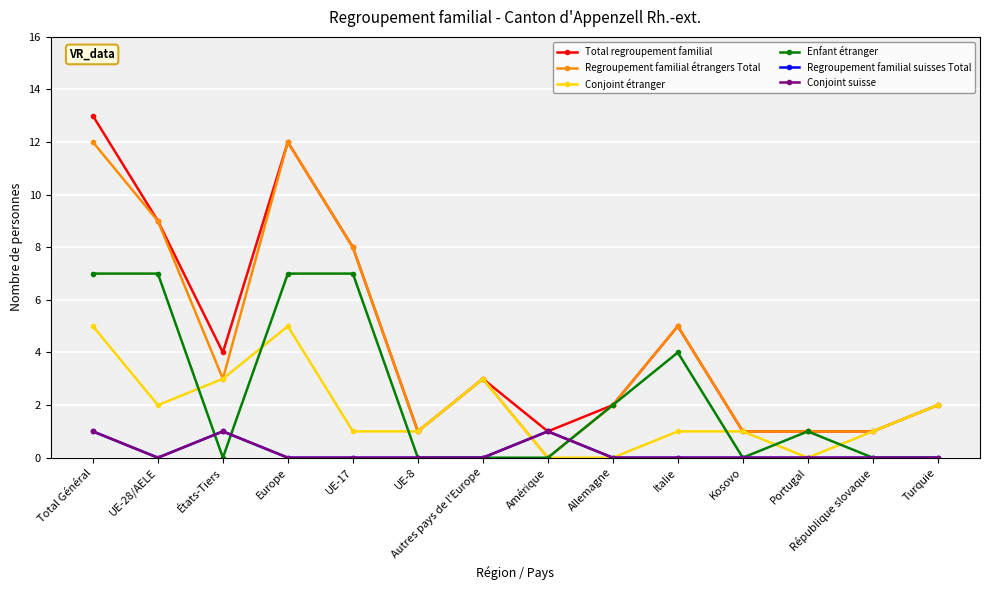

Reading left to right, transcribe all the data shown in this chart.

Total regroupement familial: Total Général=13	UE-28/AELE=9	États-Tiers=4	Europe=12	UE-17=8	UE-8=1	Autres pays de l'Europe=3	Amérique=1	Allemagne=2	Italie=5	Kosovo=1	Portugal=1	République slovaque=1	Turquie=2
Regroupement familial étrangers Total: Total Général=12	UE-28/AELE=9	États-Tiers=3	Europe=12	UE-17=8	UE-8=1	Autres pays de l'Europe=3	Amérique=0	Allemagne=2	Italie=5	Kosovo=1	Portugal=1	République slovaque=1	Turquie=2
Conjoint étranger: Total Général=5	UE-28/AELE=2	États-Tiers=3	Europe=5	UE-17=1	UE-8=1	Autres pays de l'Europe=3	Amérique=0	Allemagne=0	Italie=1	Kosovo=1	Portugal=0	République slovaque=1	Turquie=2
Enfant étranger: Total Général=7	UE-28/AELE=7	États-Tiers=0	Europe=7	UE-17=7	UE-8=0	Autres pays de l'Europe=0	Amérique=0	Allemagne=2	Italie=4	Kosovo=0	Portugal=1	République slovaque=0	Turquie=0
Regroupement familial suisses Total: Total Général=1	UE-28/AELE=0	États-Tiers=1	Europe=0	UE-17=0	UE-8=0	Autres pays de l'Europe=0	Amérique=1	Allemagne=0	Italie=0	Kosovo=0	Portugal=0	République slovaque=0	Turquie=0
Conjoint suisse: Total Général=1	UE-28/AELE=0	États-Tiers=1	Europe=0	UE-17=0	UE-8=0	Autres pays de l'Europe=0	Amérique=1	Allemagne=0	Italie=0	Kosovo=0	Portugal=0	République slovaque=0	Turquie=0